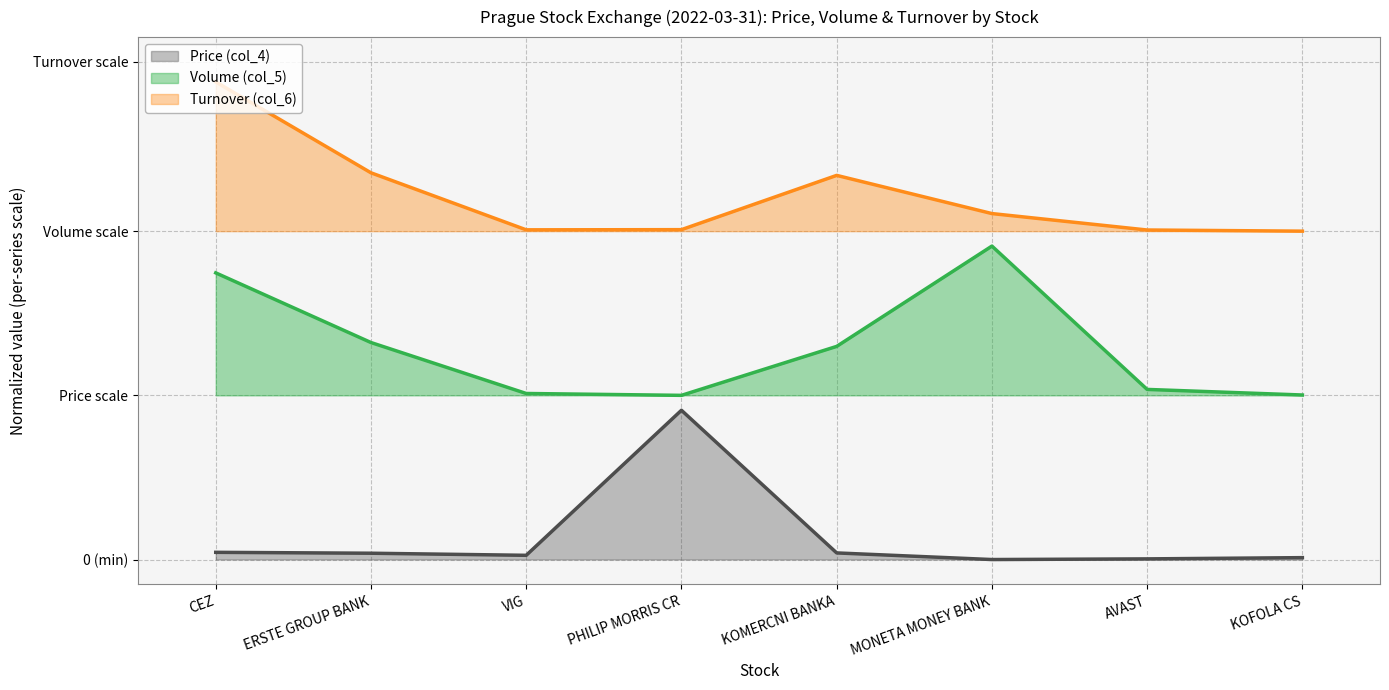

What is the label of the 8th point from the right?

CEZ